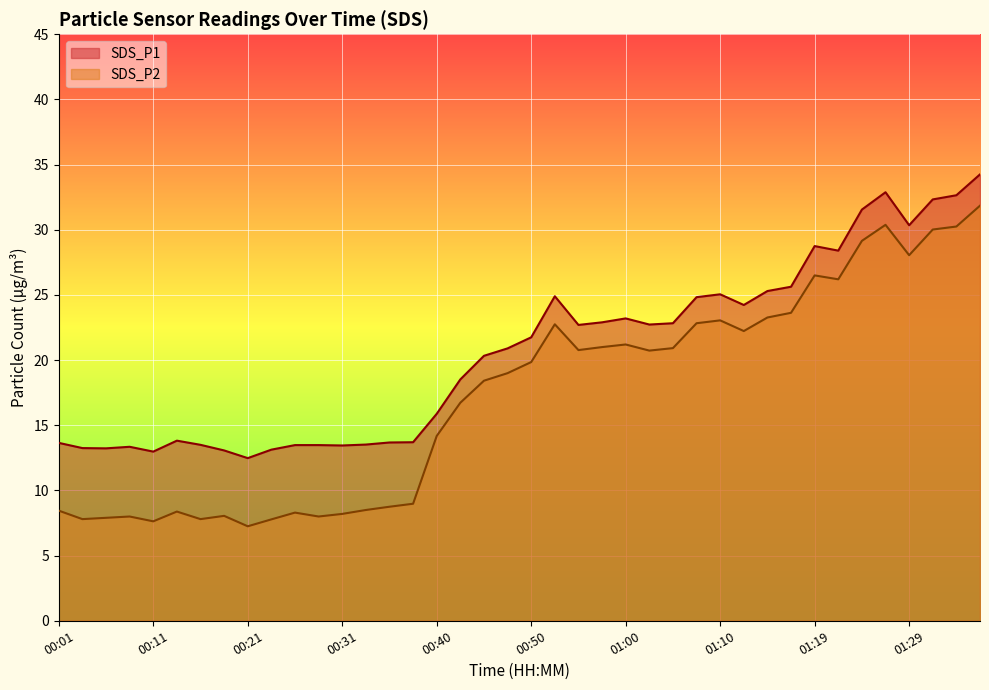

How many data points in SDS_P1 are less than 21?

20